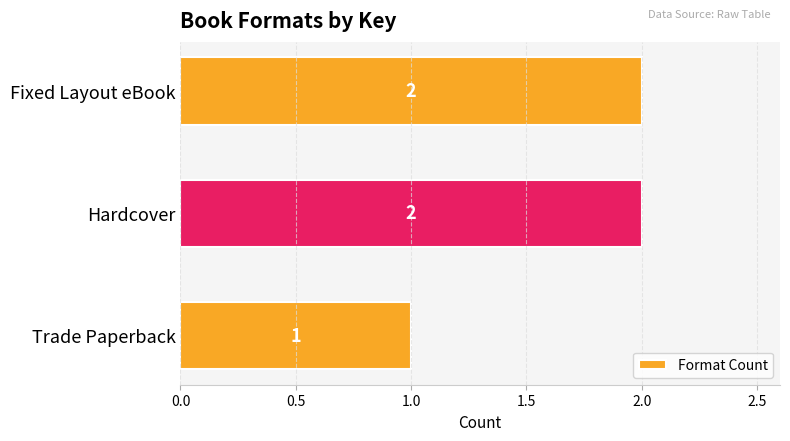

Reading bottom to top, list all the values displayed in this chart.

1	2	2